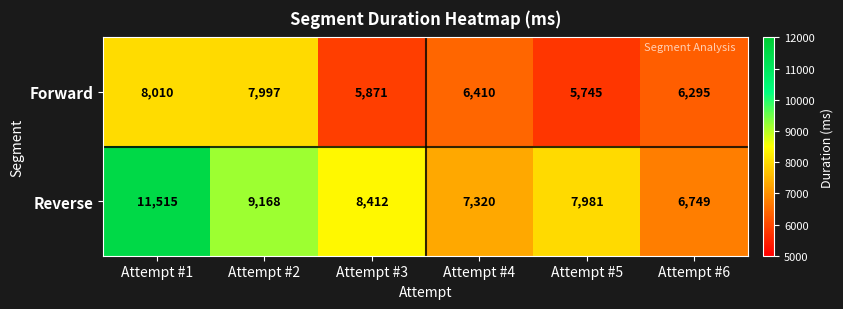

What is the total value across all series at Attempt #1?

19525